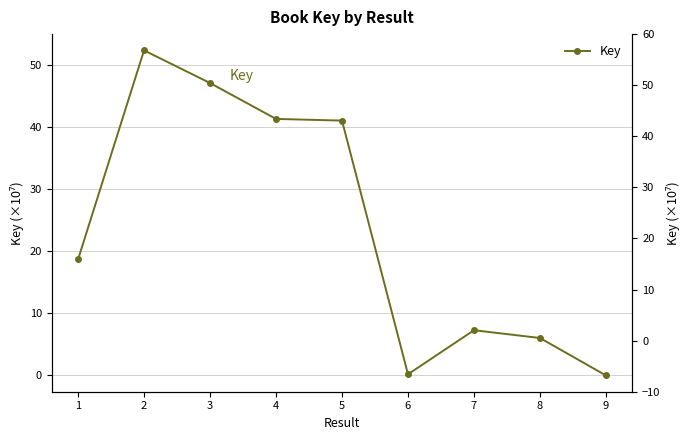

How many values are below 18?

4